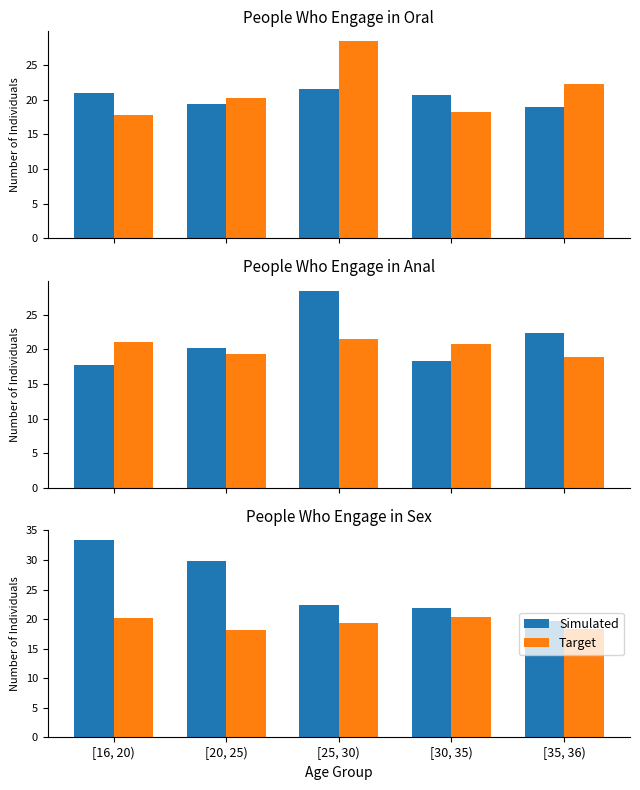

What is the sum of the Simulated values at [20, 25) and [35, 36)?

49.6